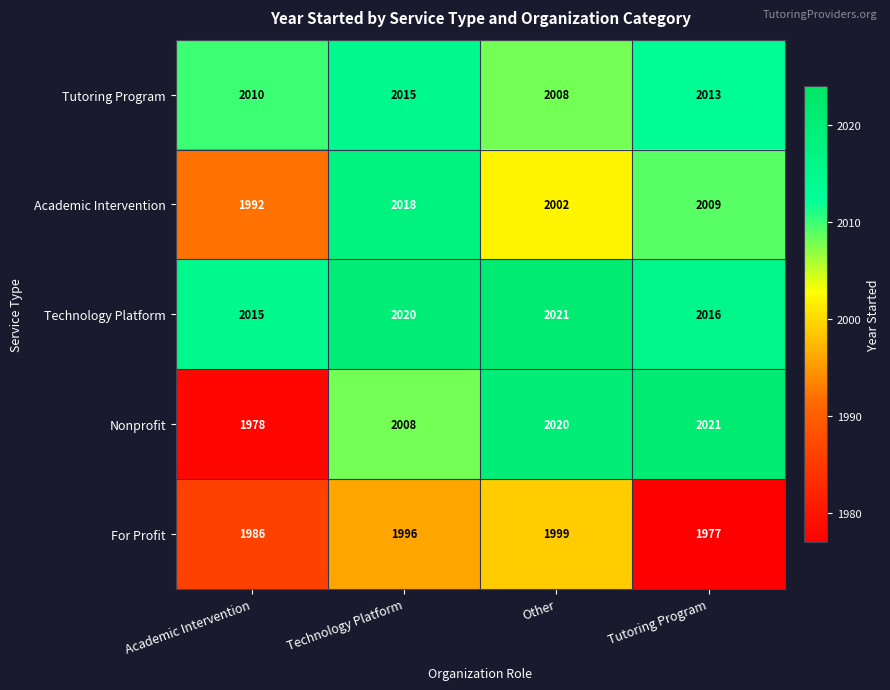

Which category has the lowest value in the Technology Platform series?

Academic Intervention